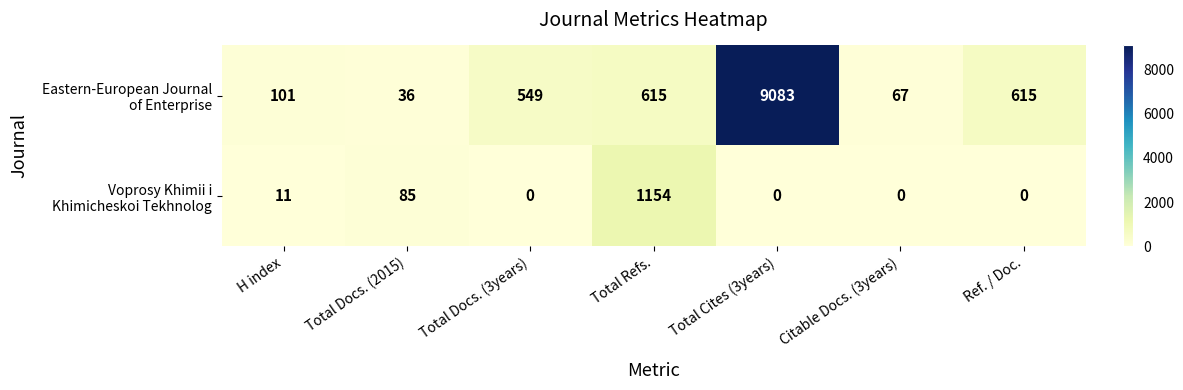

What is the spread (max minus min) of values at Citable Docs. (3years)?

67